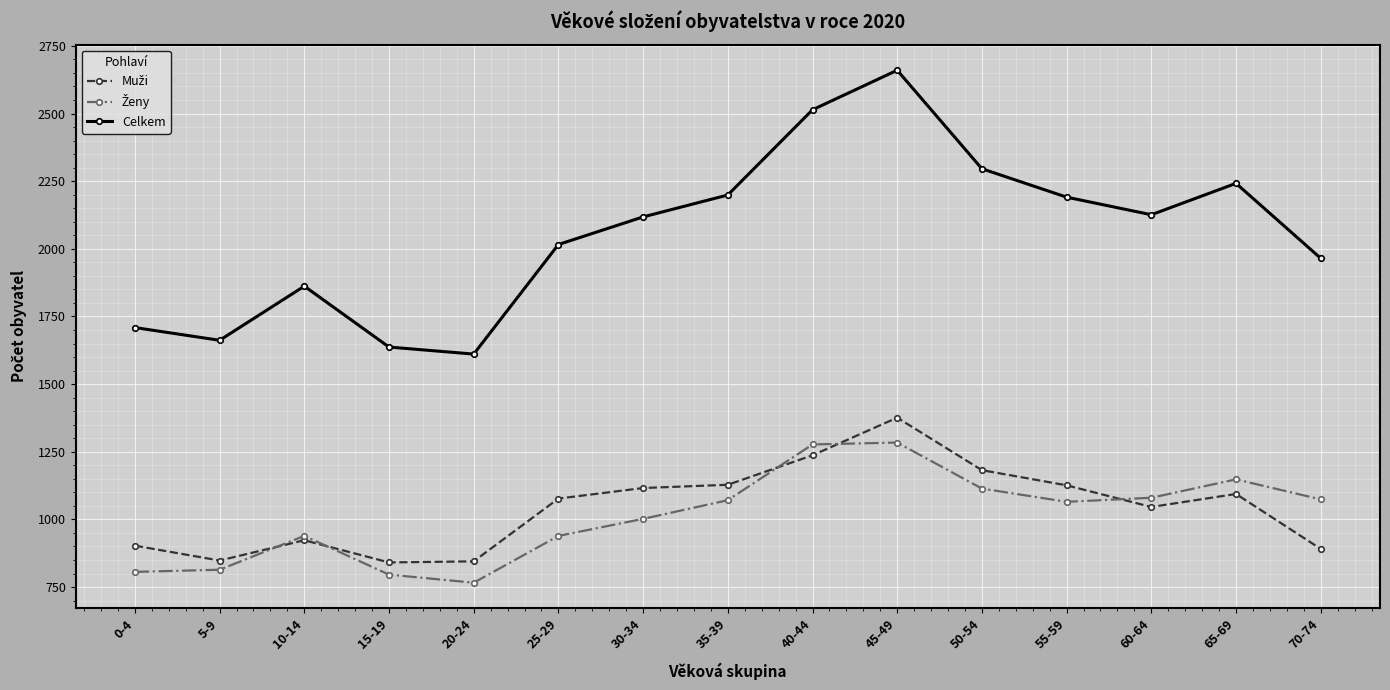

What is the label of the 4th point from the left?

15-19